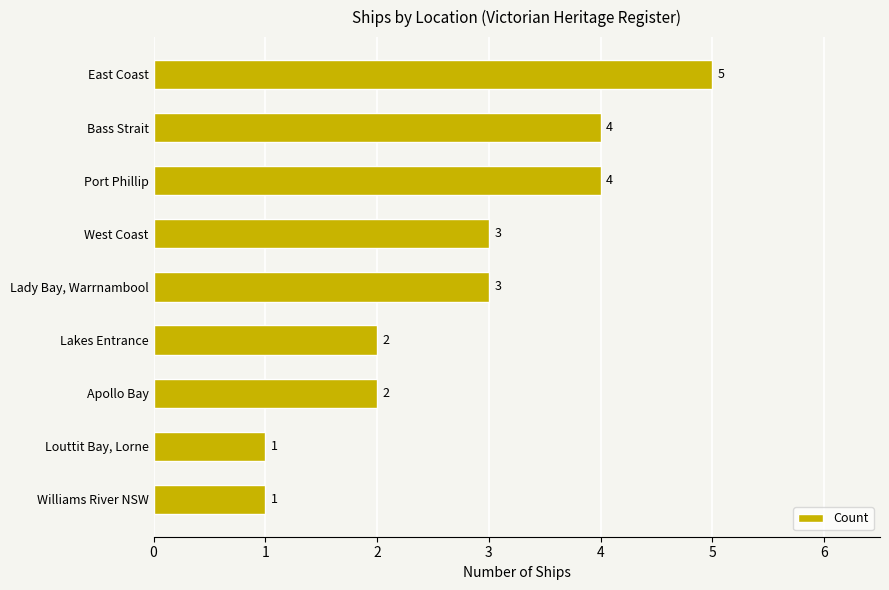

The chart shows a value of 1 at Louttit Bay, Lorne. True or false?

True